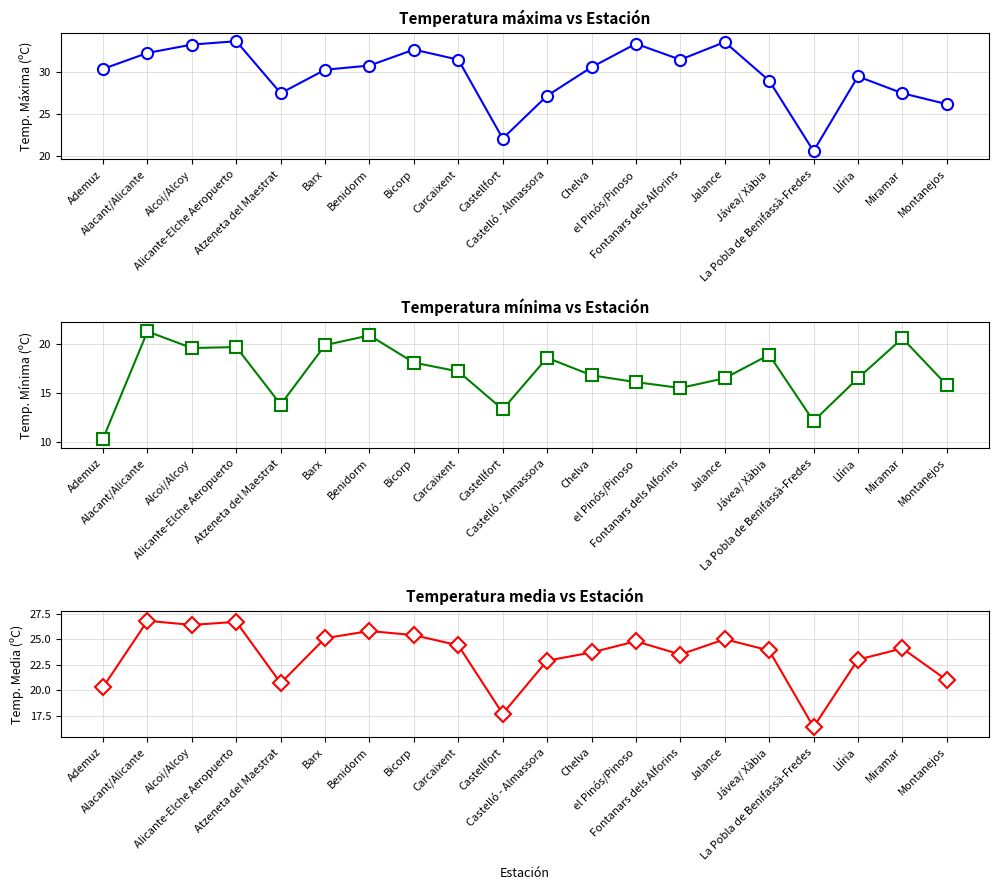

Is it true that Temperatura máxima (ºC) equals 6.3 at Llíria?

False